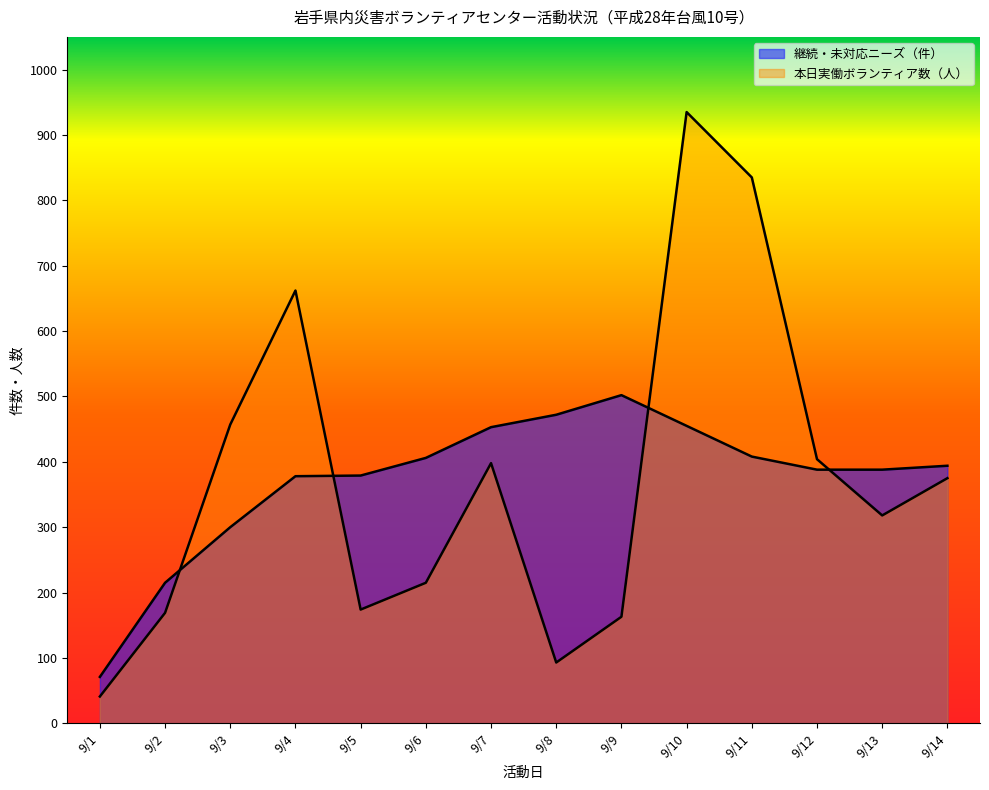

What is the difference between the maximum and minimum values in the 継続・未対応ニーズ series?

431